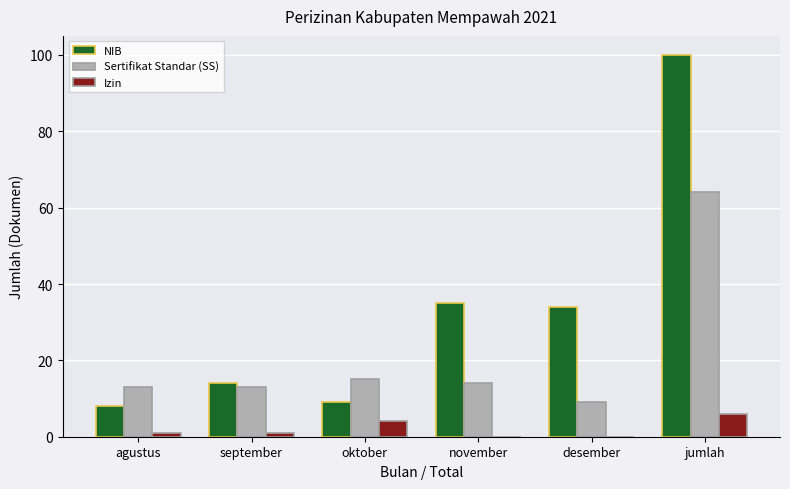

Which label corresponds to the largest value in the chart?

jumlah